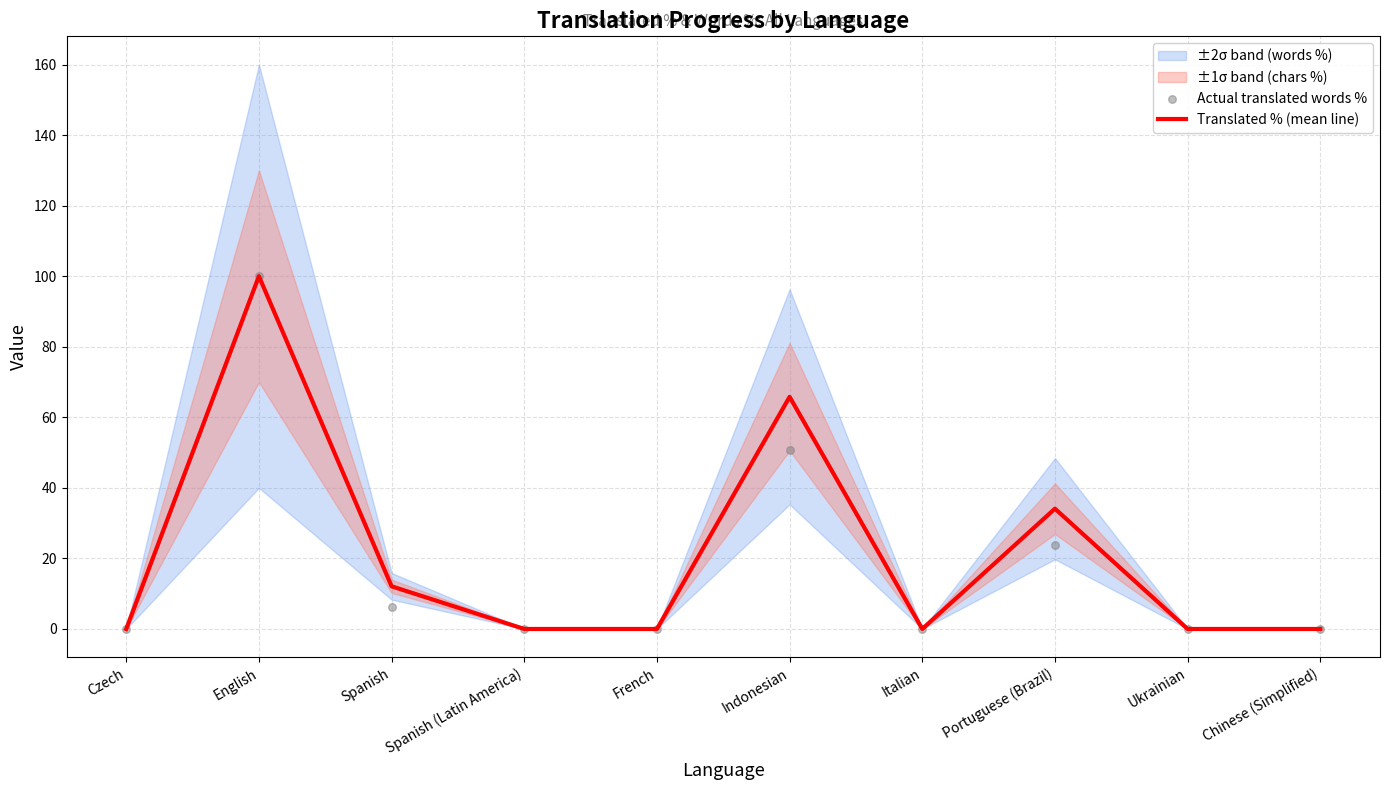

Which series has the largest total across all categories?

Translated % (mean line)